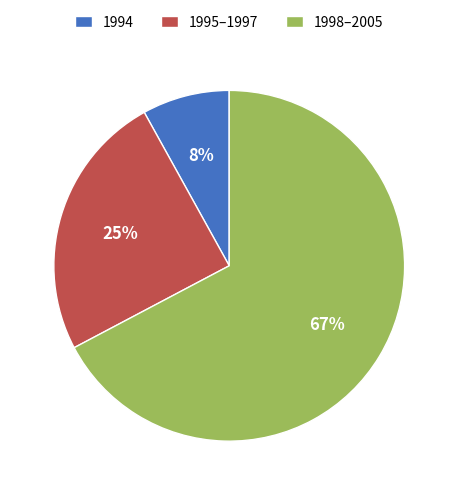

What is the smallest slice in the pie chart?

1994